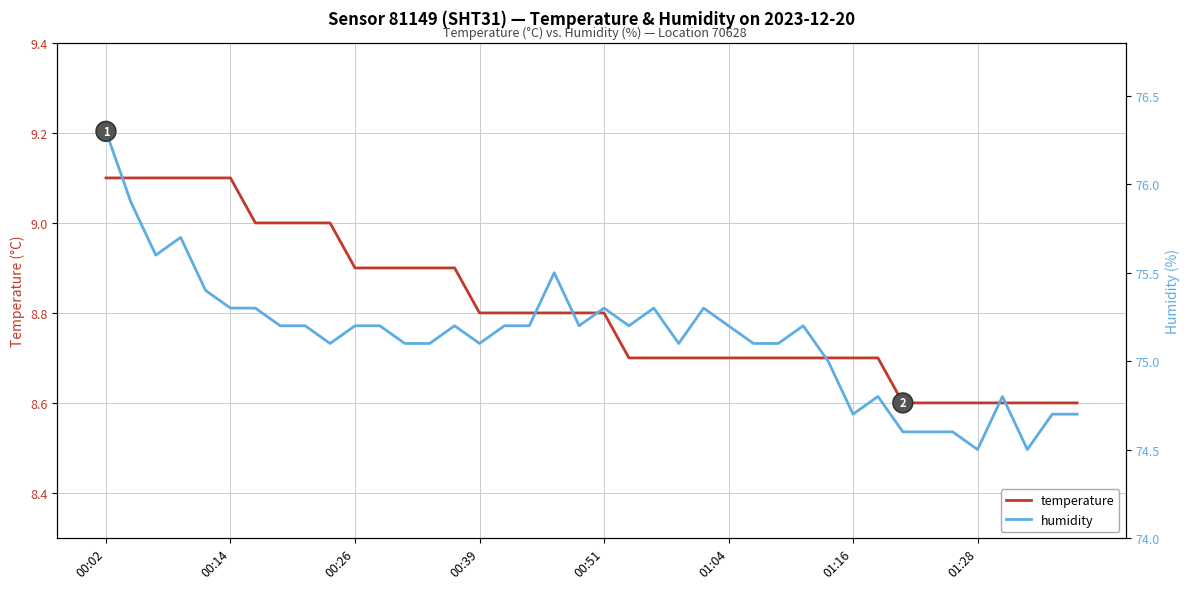

What is the maximum value shown in the chart?

76.3